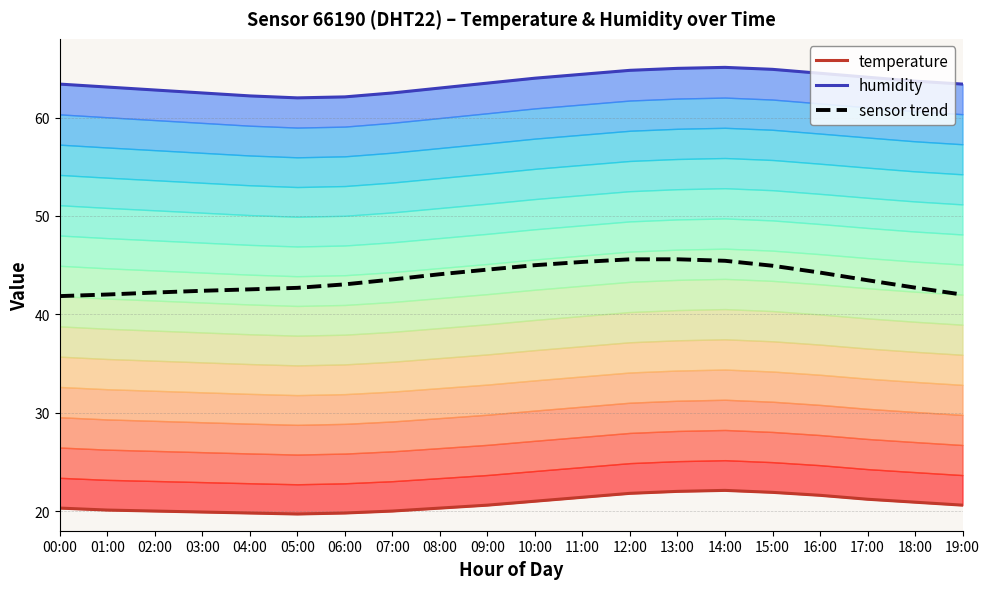

What is the value of the temperature point at the 19th from the left?

20.9